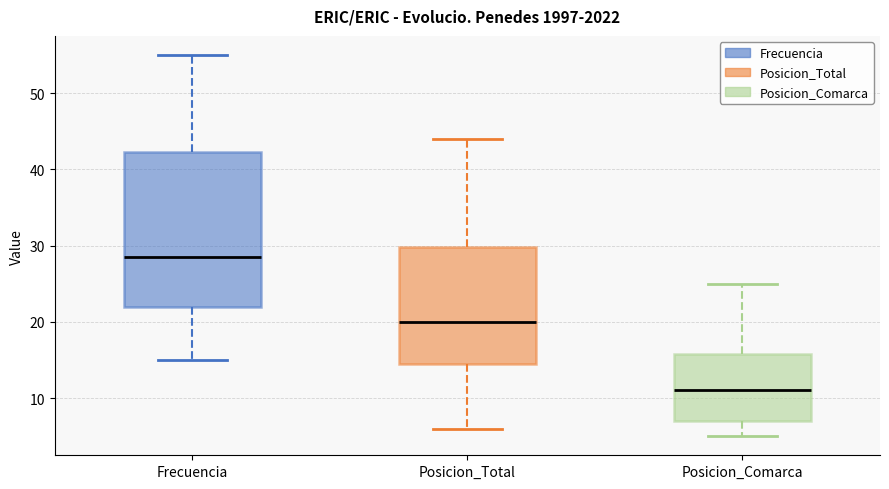

Which box has the lowest median line?

Posicion_Comarca